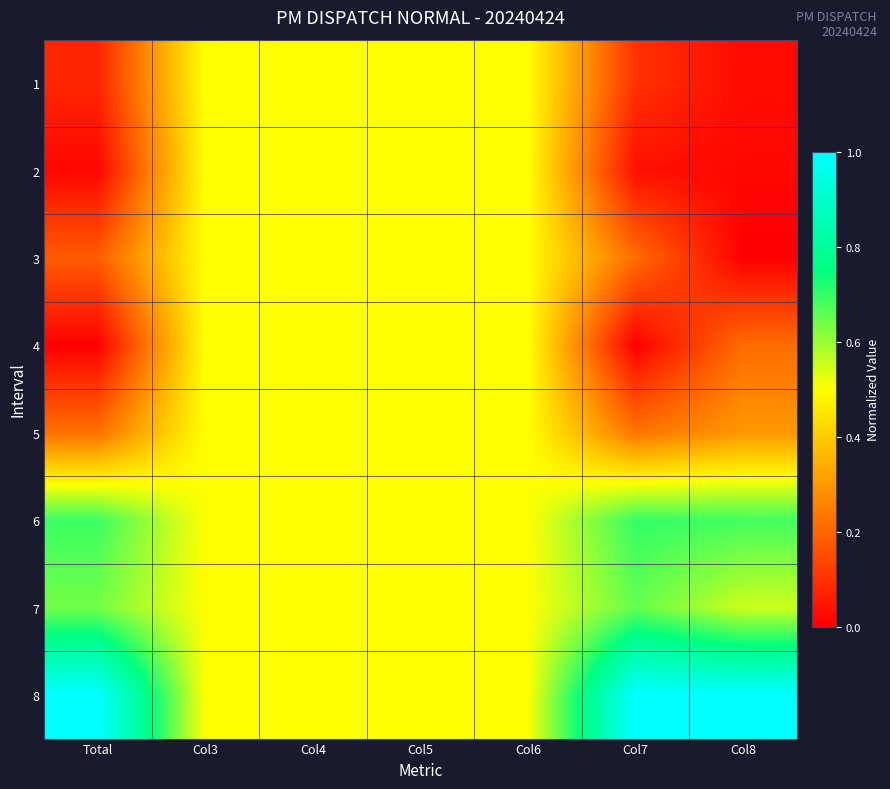

Between Col5 and Col4, which is larger?

Col5